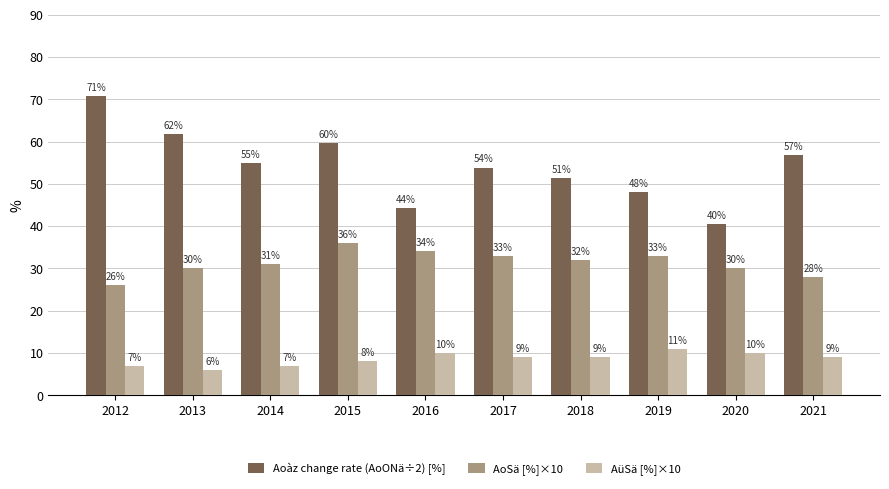

At how many categories does at least one series exceed 14?

10